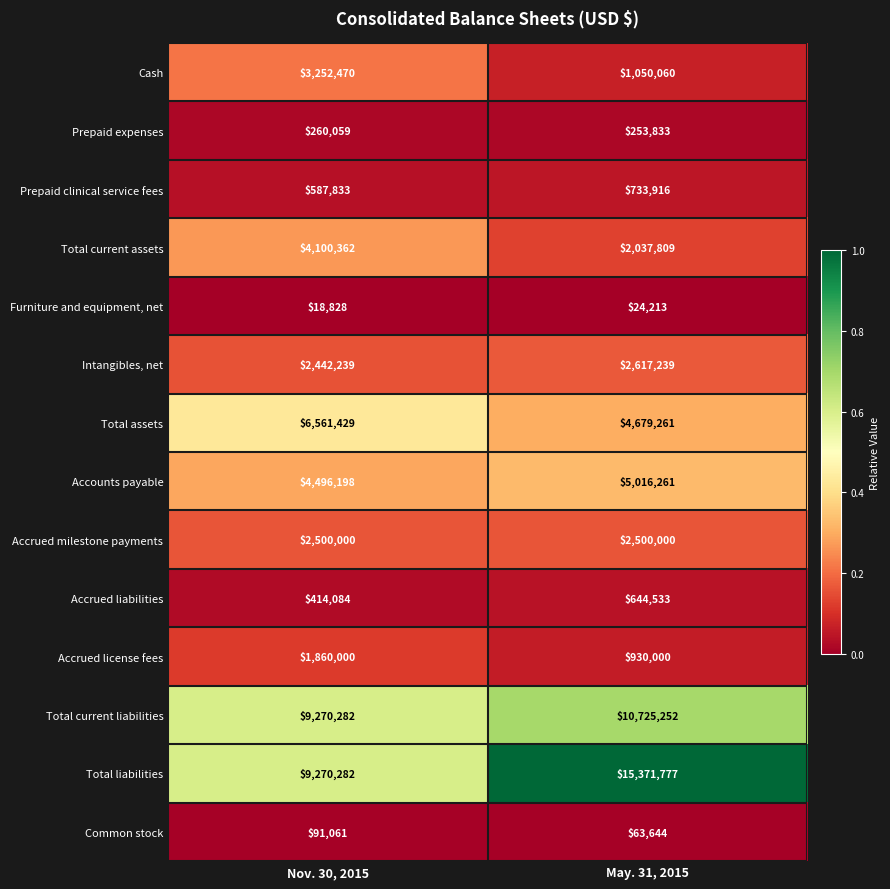

At which category is the sum across all series the highest?

May. 31, 2015